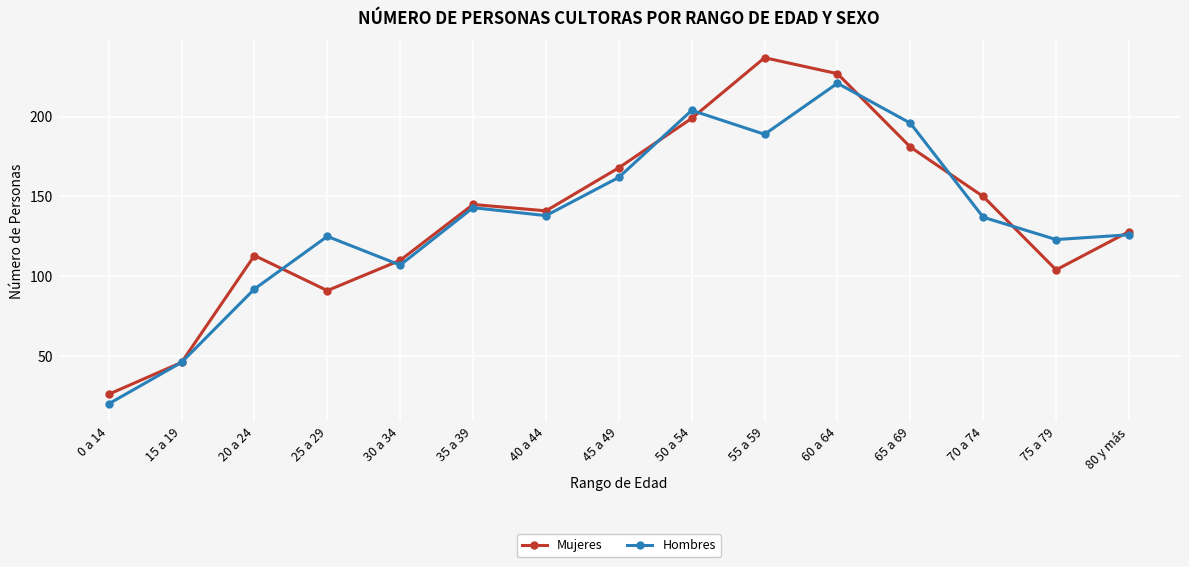

At which category is the sum across all series the highest?

60 a 64